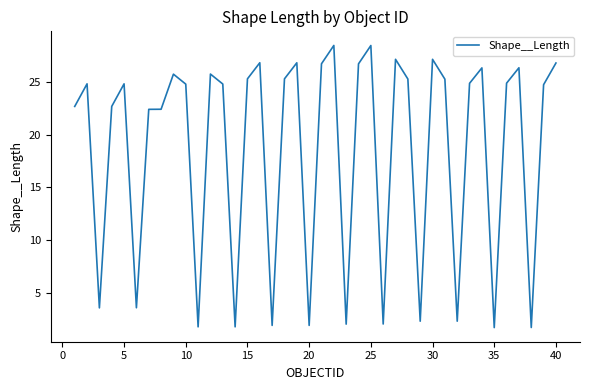

What is the maximum value shown in the chart?

28.5